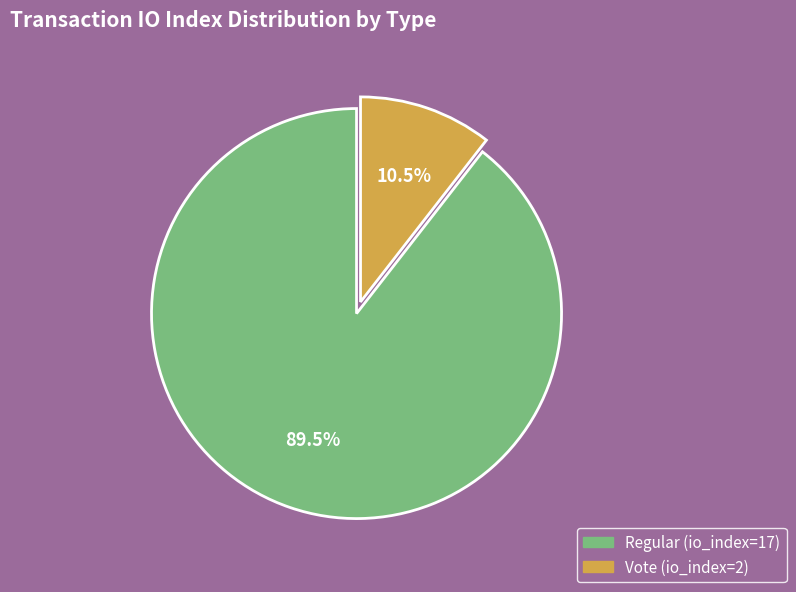

Is there a majority slice in this chart?

Yes